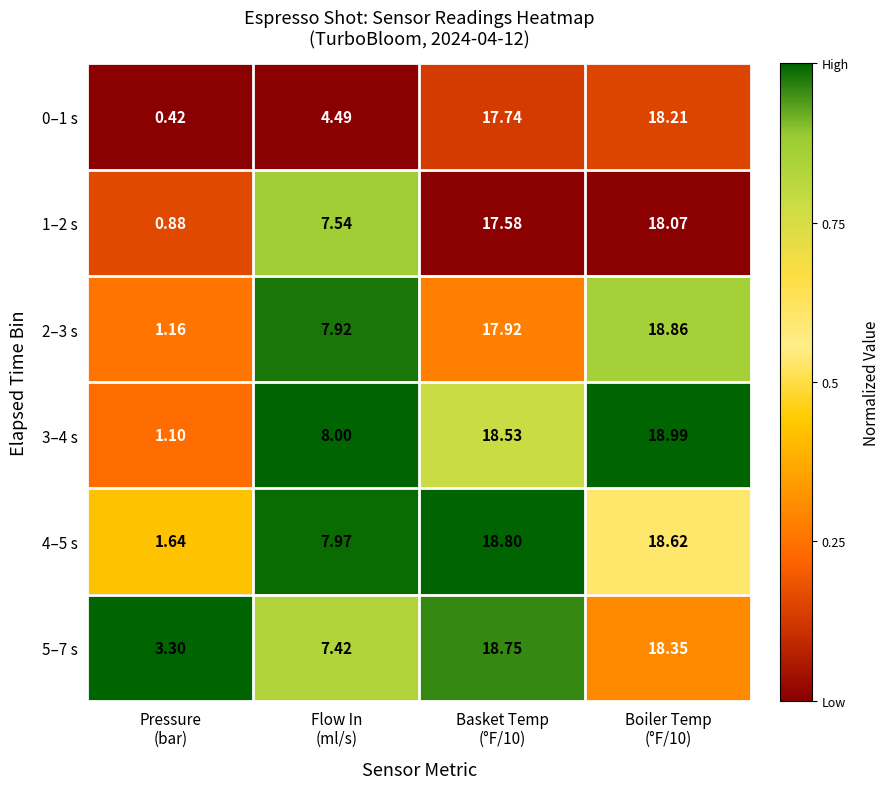

How many data points does each series have?

4